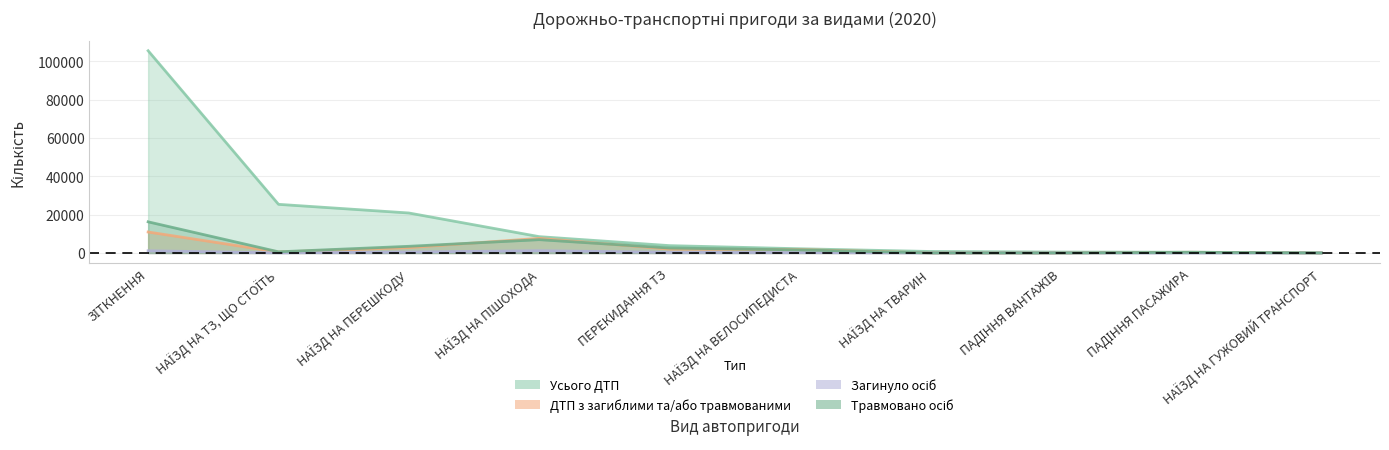

At which category does Травмовано осіб reach its first local peak?

НАЇЗД НА ПІШОХОДА